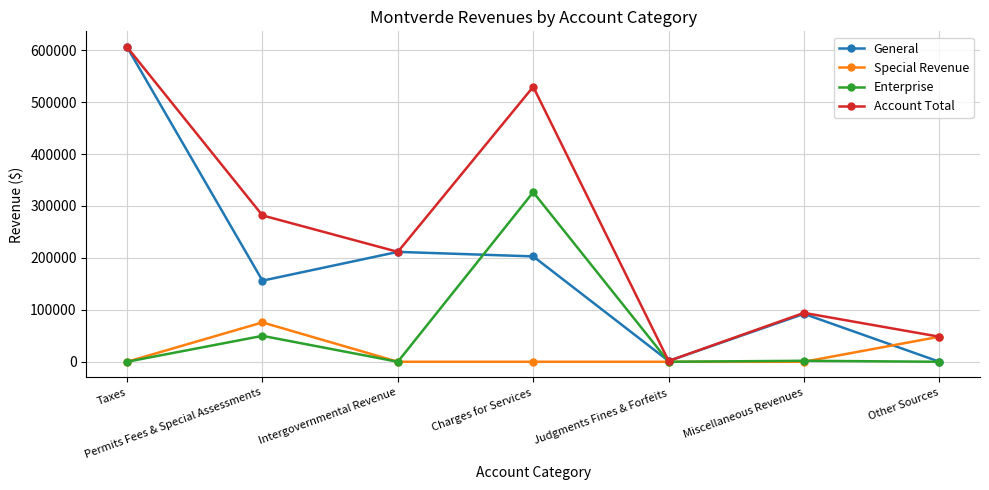

Which series has the largest total across all categories?

Account Total